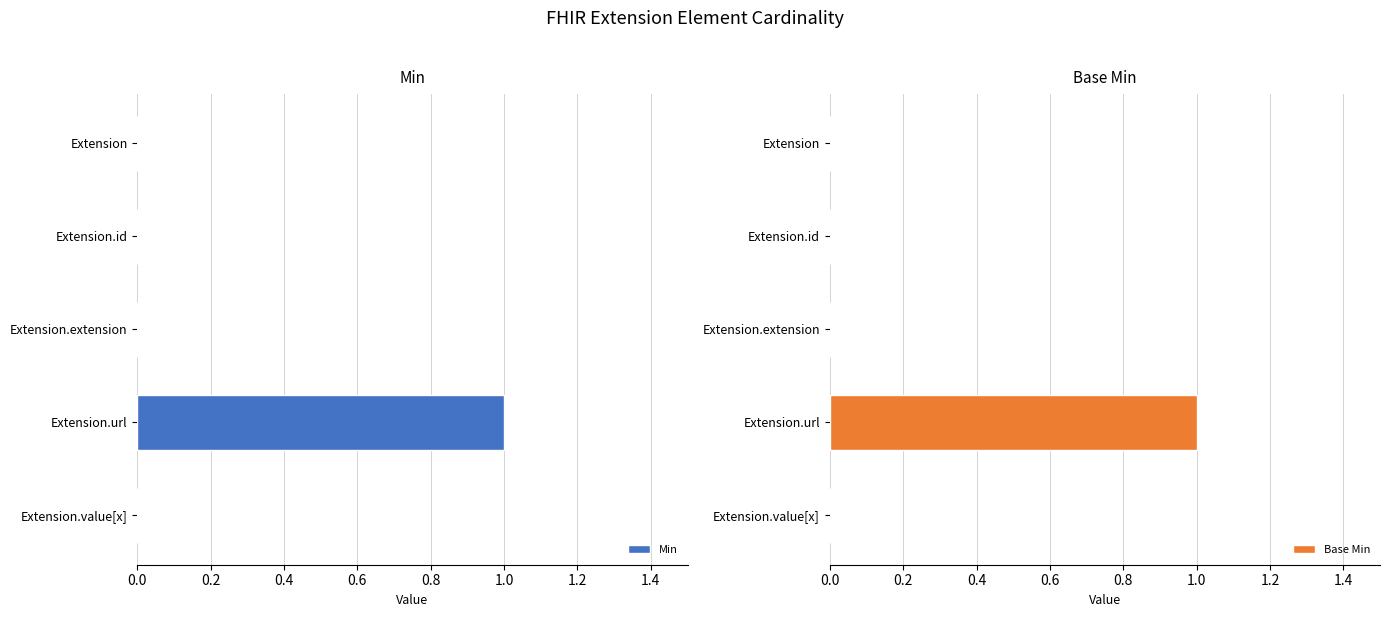

At which label does Min reach its peak?

Extension.url